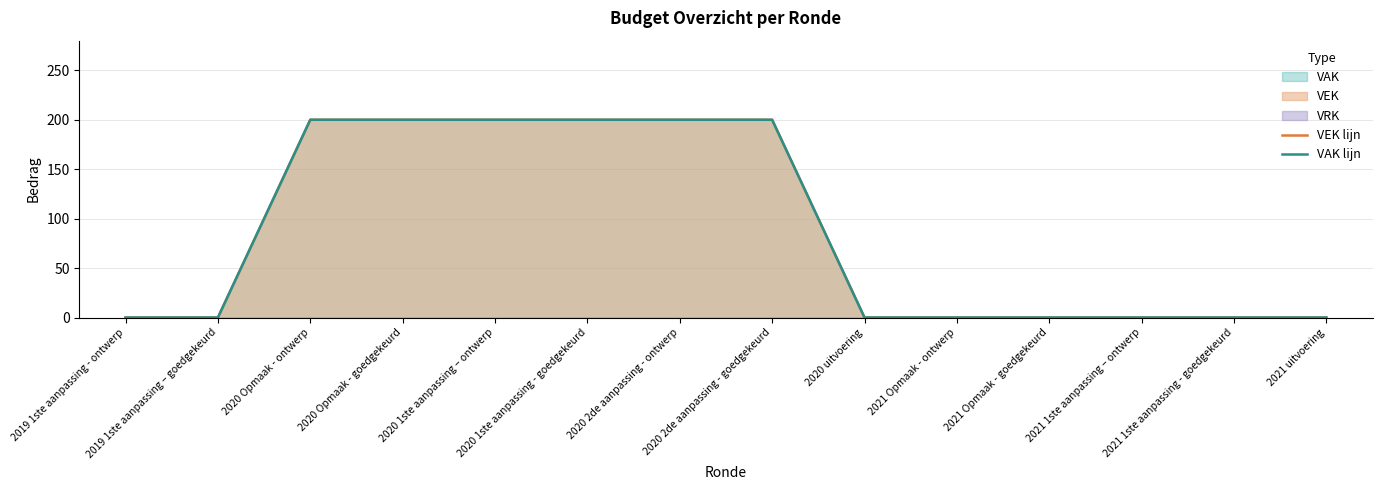

At how many categories does at least one series exceed 5?

6